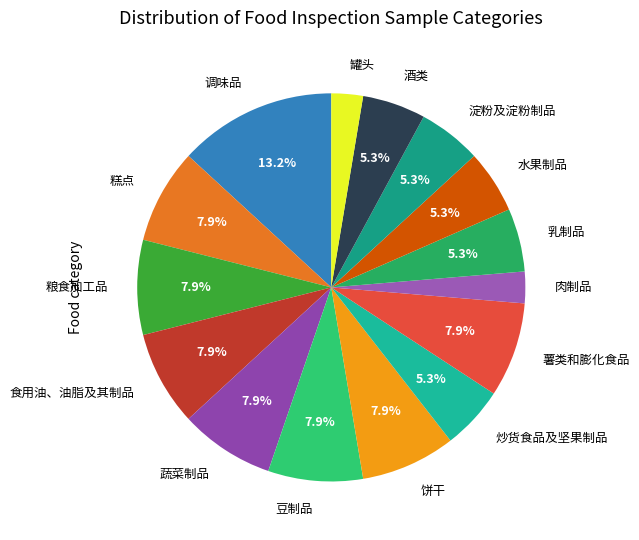

Which category has the biggest portion of the pie?

调味品